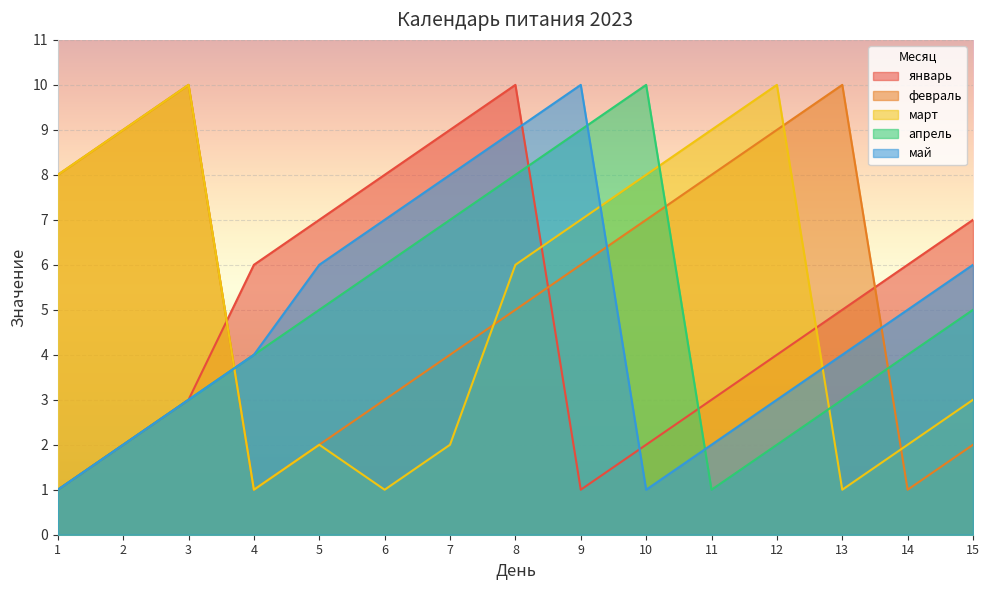

Which series ends up on top after the final intersection of апрель and январь?

январь